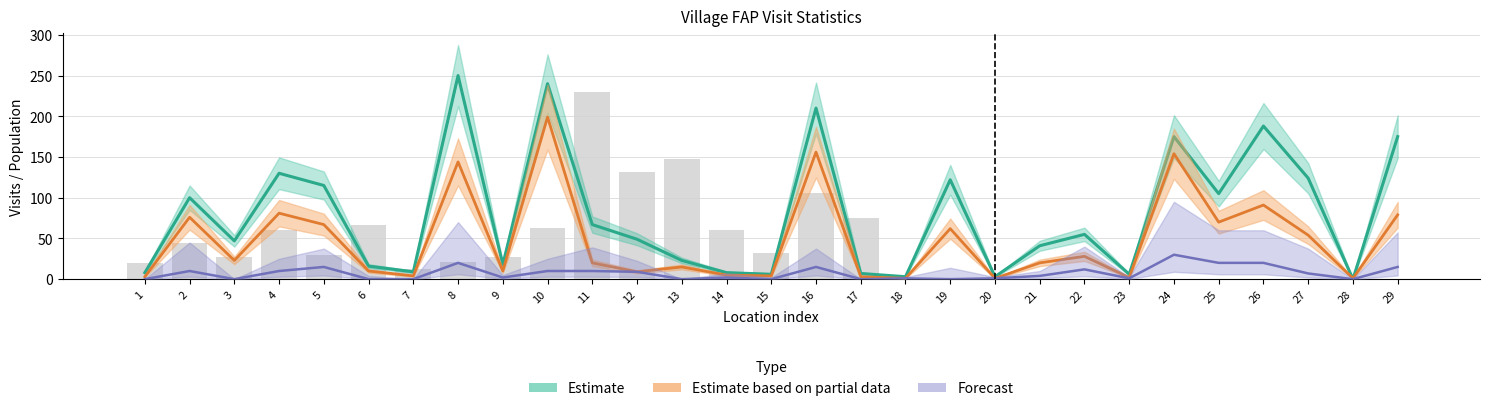

What is the value of the Estimate based on partial data bar at the 17th from the left?

3